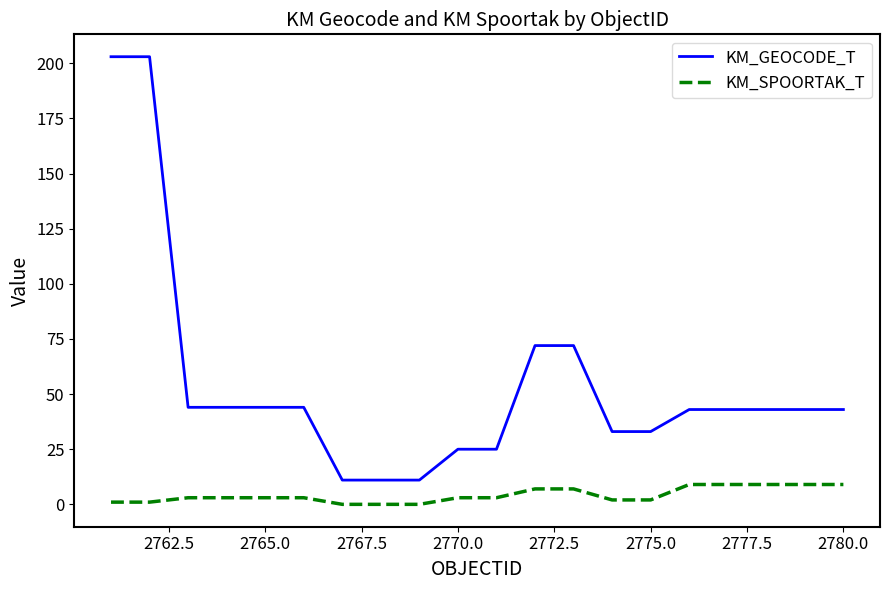

Rank the series by their maximum value, from highest to lowest.

KM_GEOCODE_T, KM_SPOORTAK_T